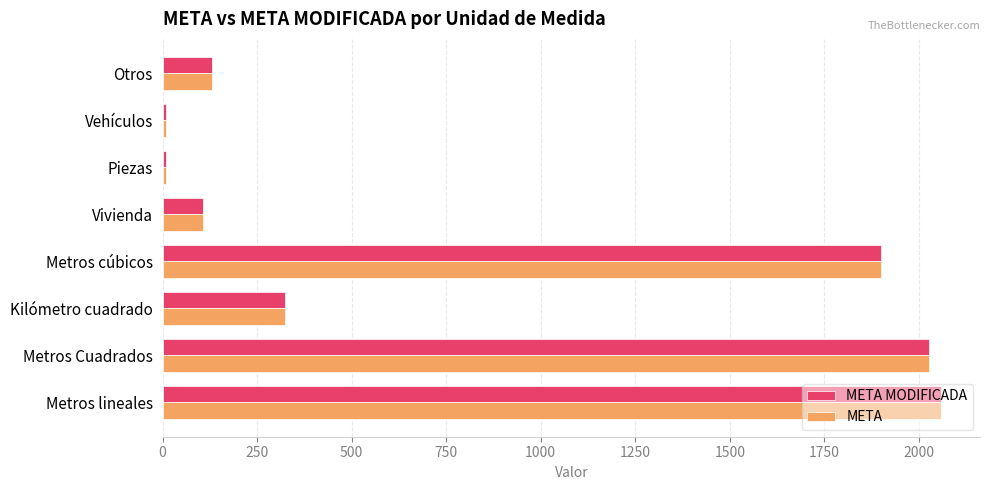

What is the sum of all META MODIFICADA values?

6564.2